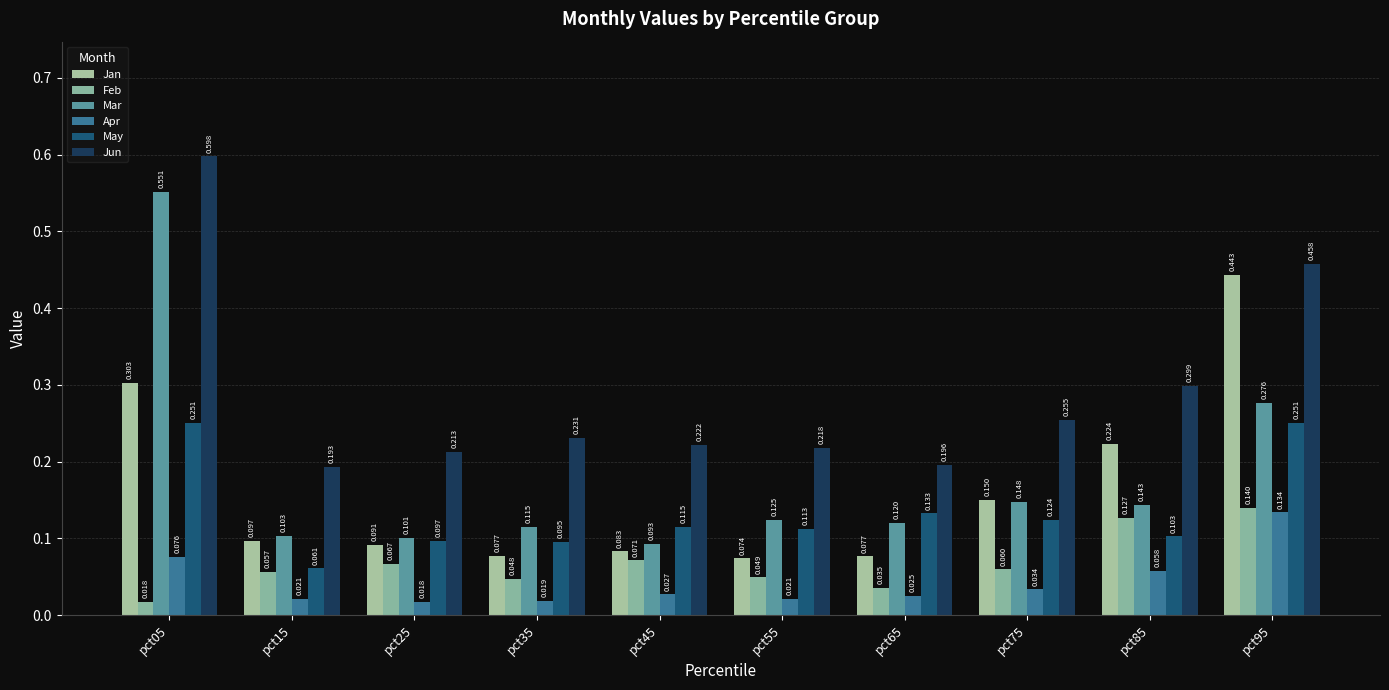

The value of May at pct35 is 0.1. True or false?

True